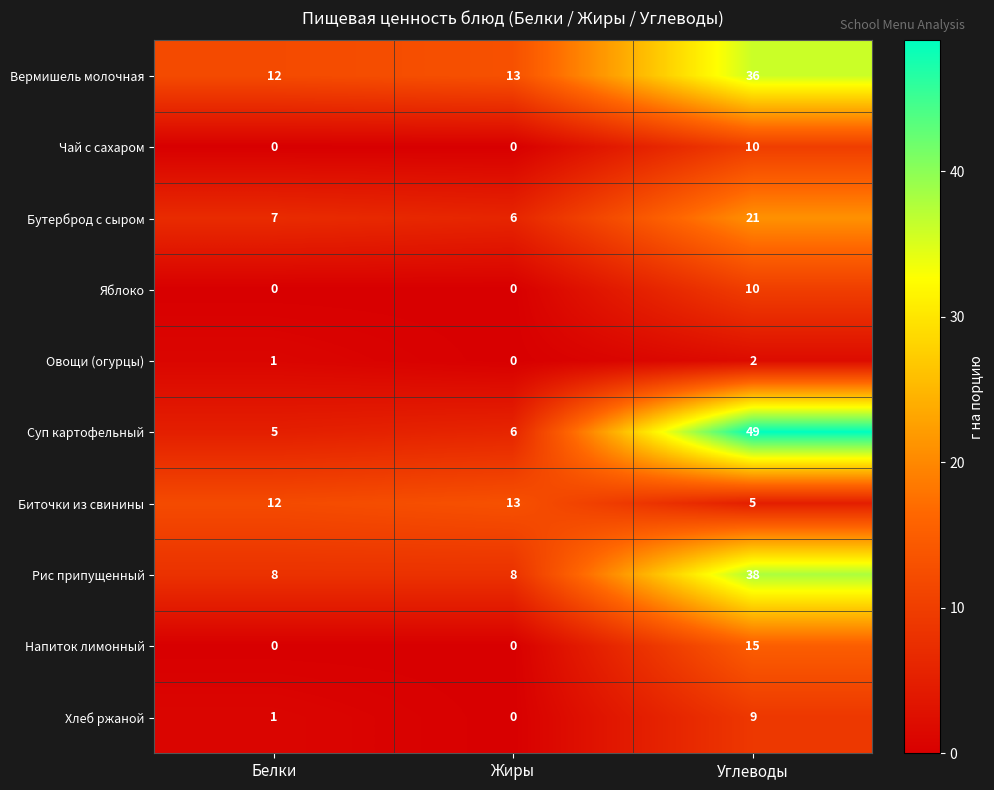

Reading left to right, list all the values displayed in this chart.

Вермишель молочная: Белки=12	Жиры=13	Углеводы=36
Чай с сахаром: Белки=0	Жиры=0	Углеводы=10
Бутерброд с сыром: Белки=7	Жиры=6	Углеводы=21
Яблоко: Белки=0	Жиры=0	Углеводы=10
Овощи (огурцы): Белки=1	Жиры=0	Углеводы=2
Суп картофельный: Белки=5	Жиры=6	Углеводы=49
Биточки из свинины: Белки=12	Жиры=13	Углеводы=5
Рис припущенный: Белки=8	Жиры=8	Углеводы=38
Напиток лимонный: Белки=0	Жиры=0	Углеводы=15
Хлеб ржаной: Белки=1	Жиры=0	Углеводы=9